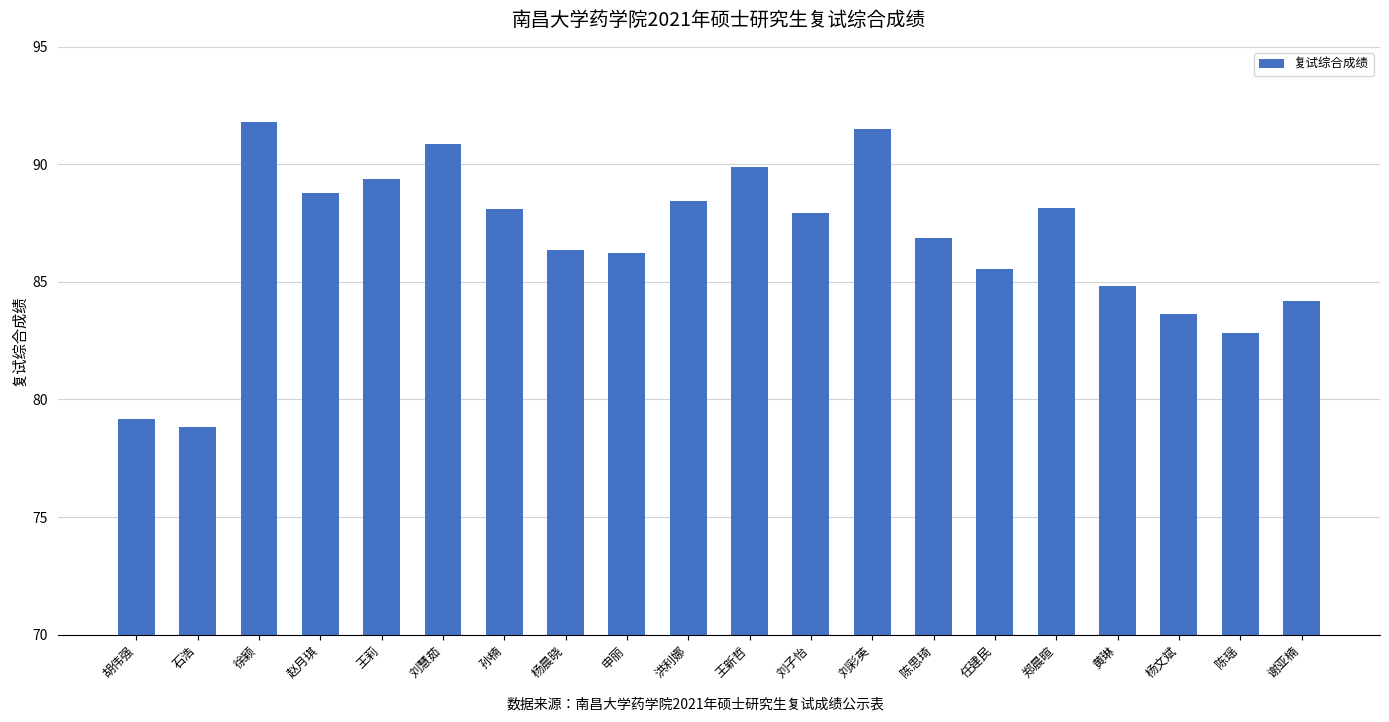

What is the difference between the maximum and minimum values?

13.0